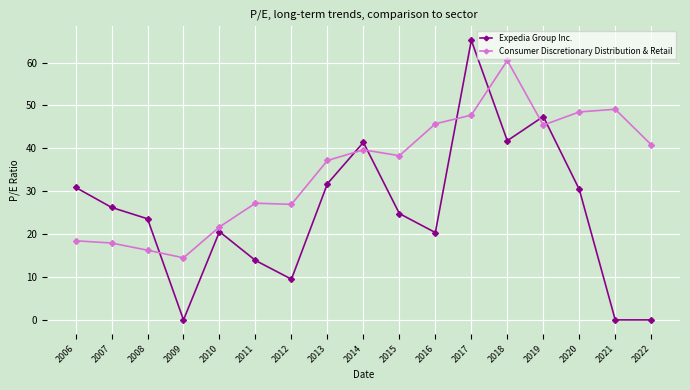

How many data points in Expedia Group Inc. are less than 24?

8